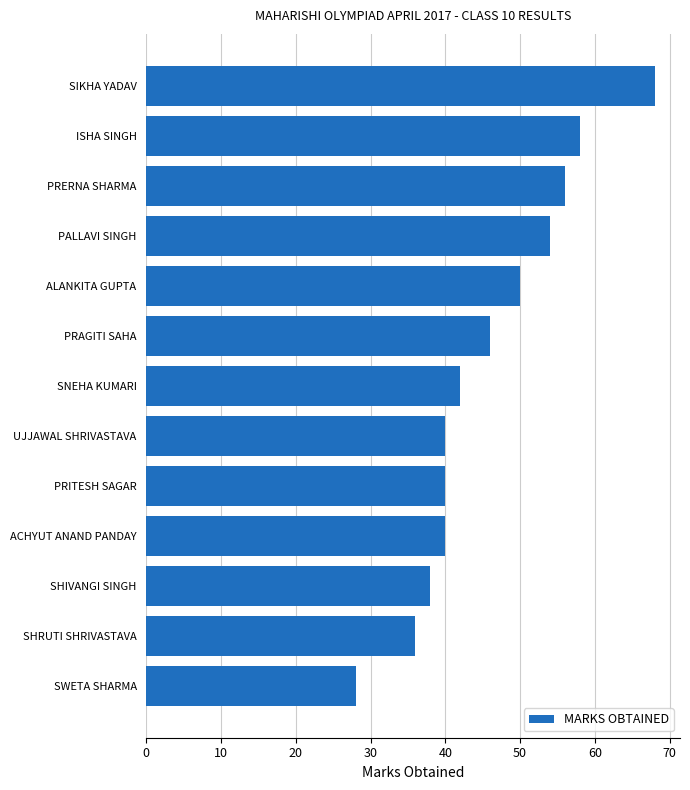

Which category has the lowest value across all series?

SWETA SHARMA